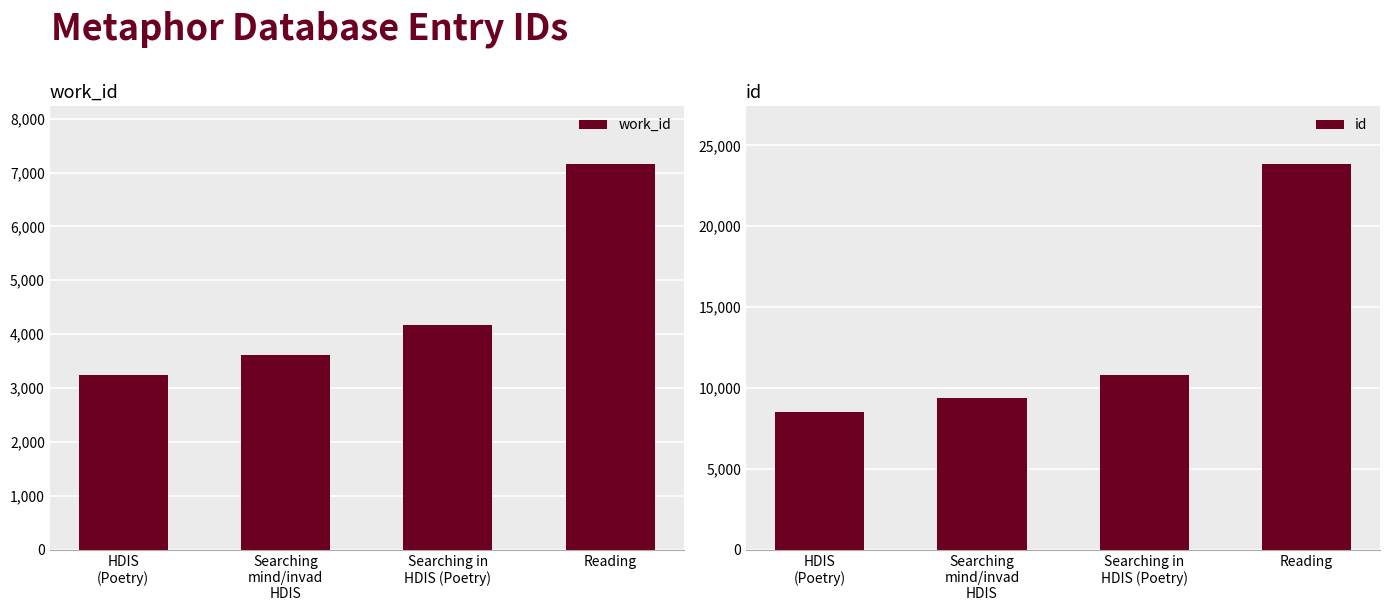

At which category is the sum across all series the highest?

Reading